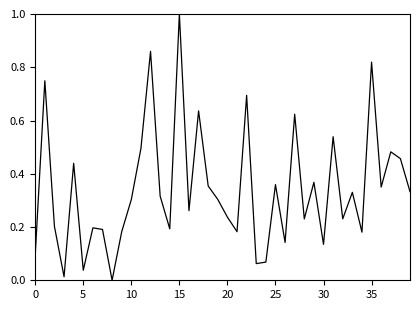

What is the difference between the maximum and minimum values?

1.0